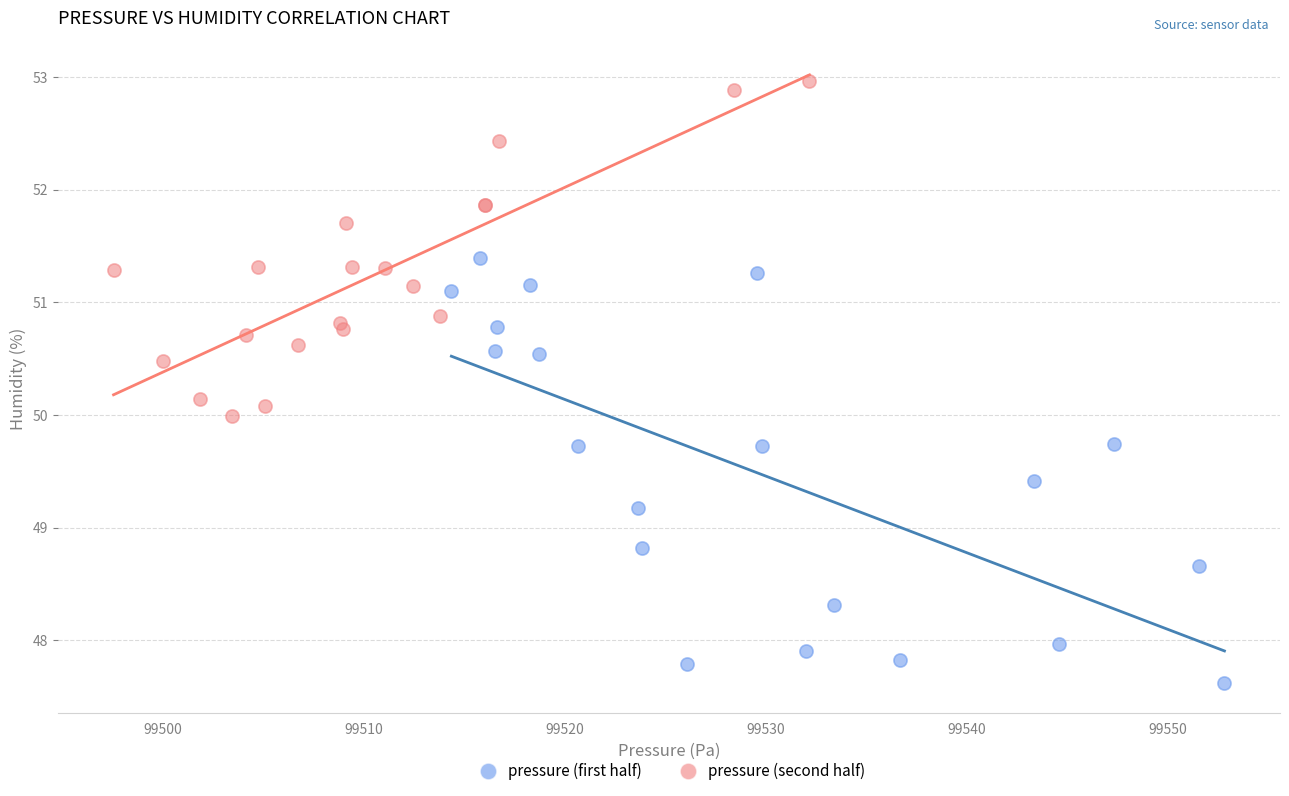

Which series contains the lowest Y value?

pressure (first half)